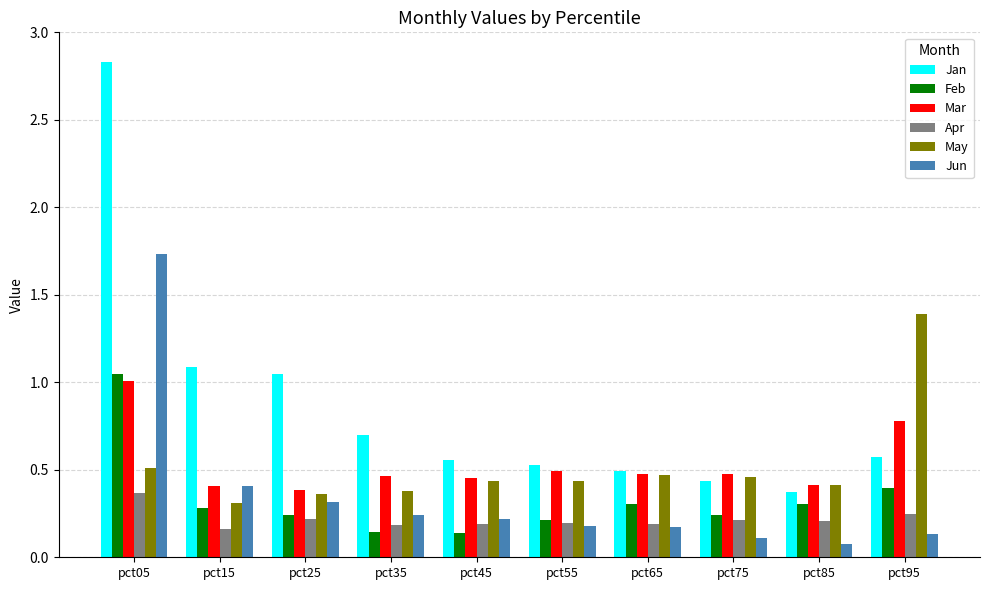

Between pct05 and pct45, which series saw the biggest shift?

Jan